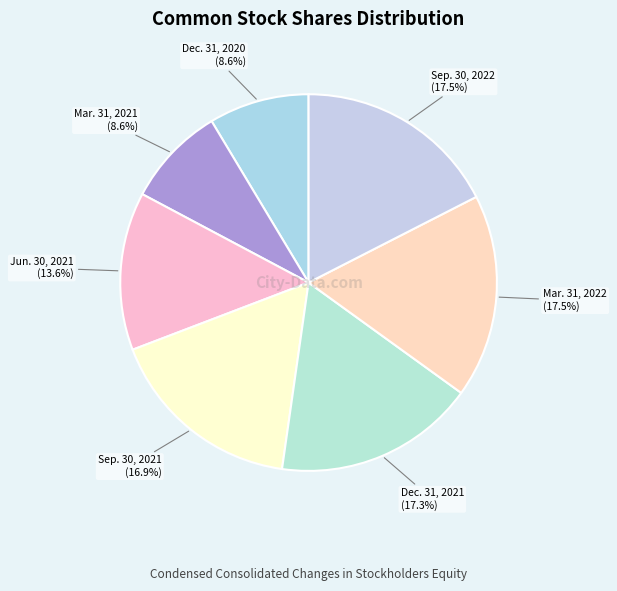

How many segments does this pie chart have?

7